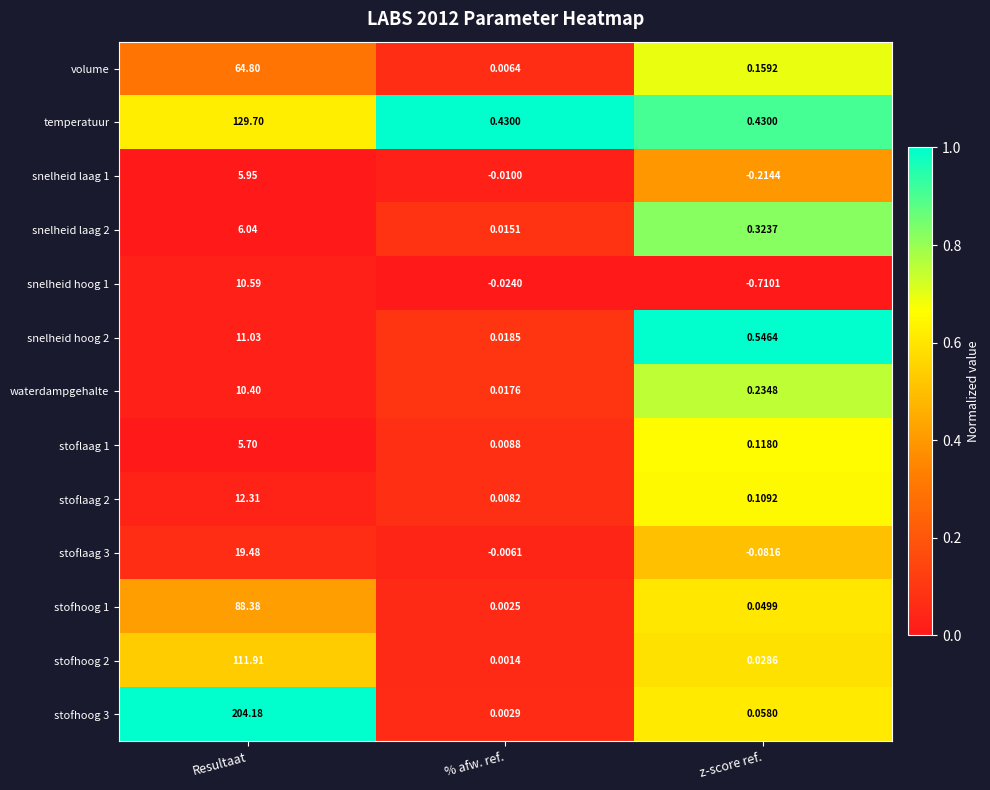

Which series changed the most between % afw. ref. and z-score ref.?

snelheid hoog 1